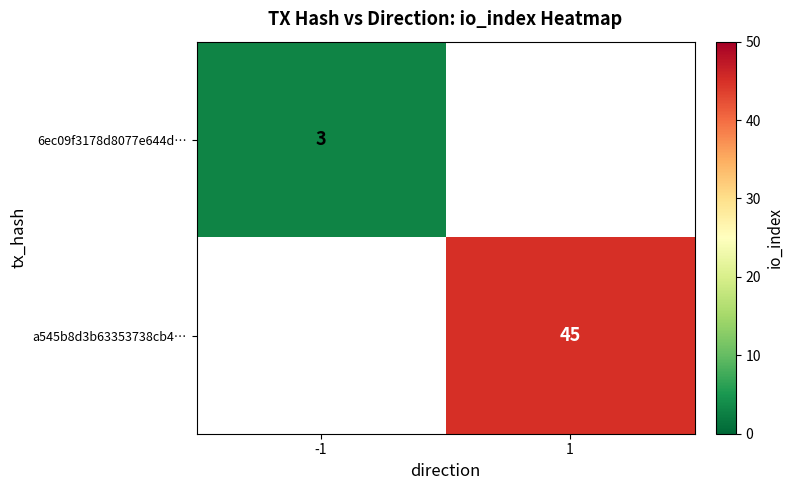

How many categories are shown in the chart?

2